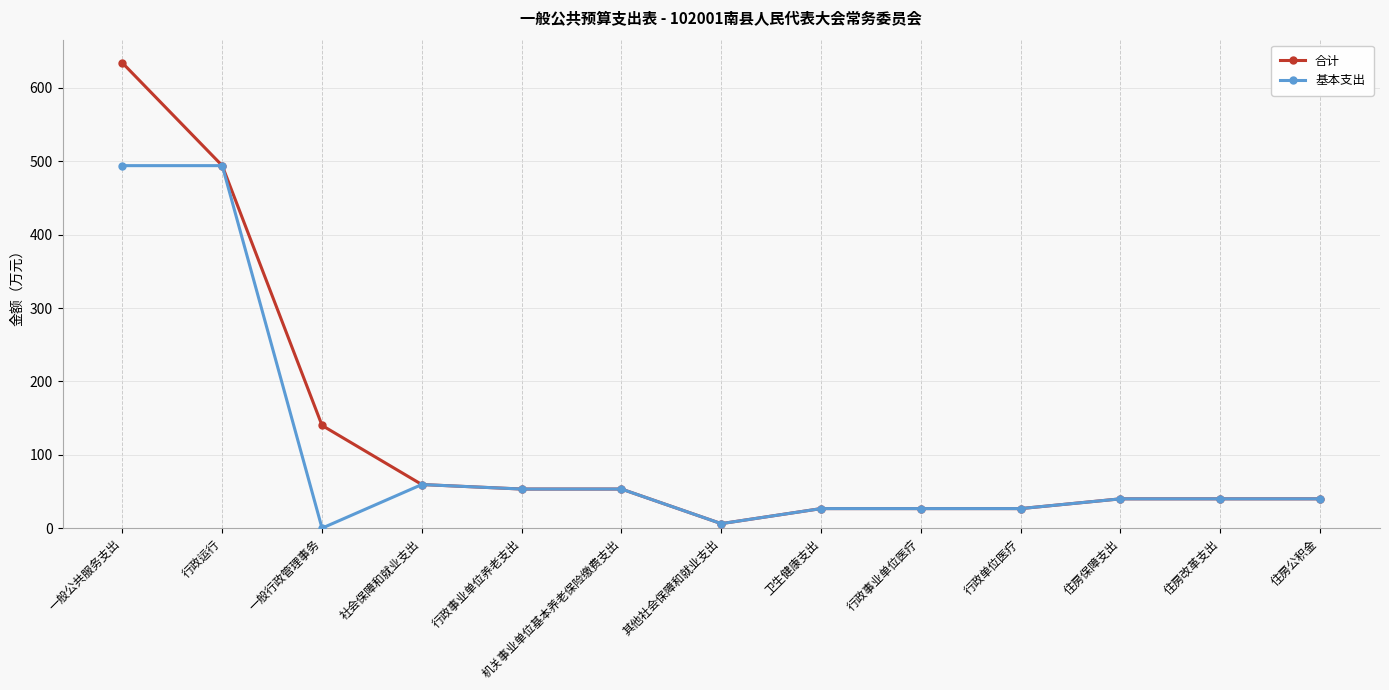

The value of 基本支出 at 行政运行 is 790.3. True or false?

False